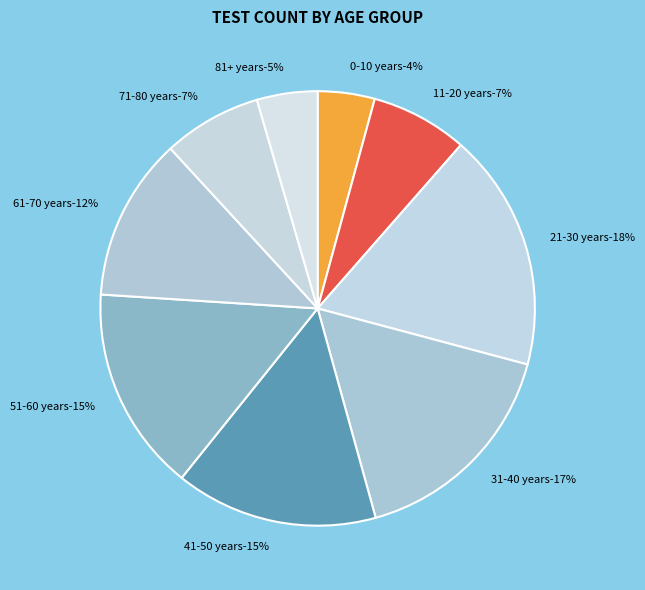

Rank the categories by value from lowest to highest.

0-10 years, 81+ years, 11-20 years, 71-80 years, 61-70 years, 41-50 years, 51-60 years, 31-40 years, 21-30 years